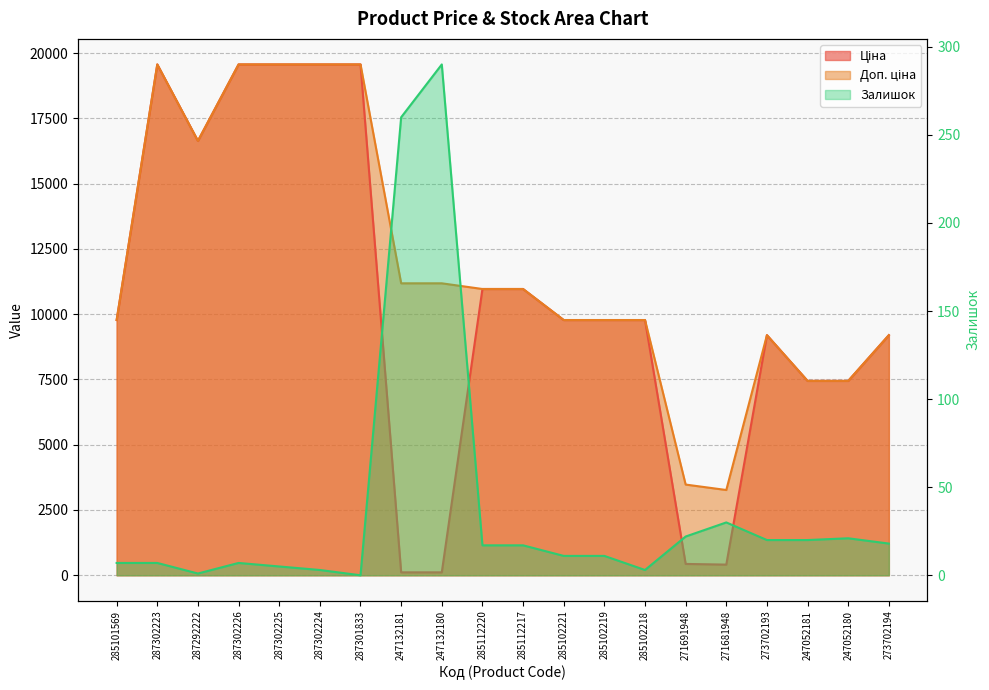

What value does the Ціна series have at 273702194?

9196.3